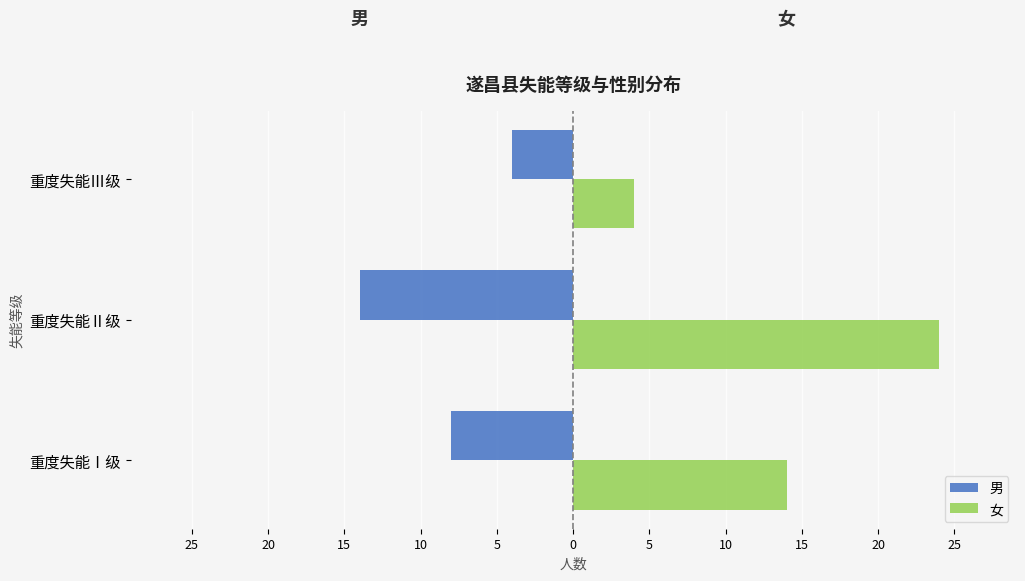

What are all the series names shown in the legend?

男, 女